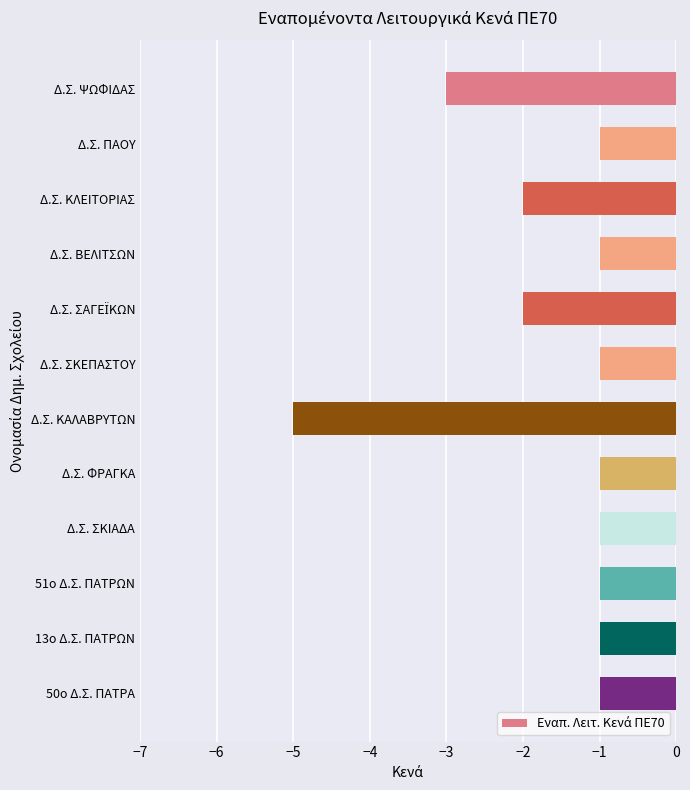

Which has a higher value, Δ.Σ. ΚΛΕΙΤΟΡΙΑΣ or Δ.Σ. ΒΕΛΙΤΣΩΝ?

Δ.Σ. ΒΕΛΙΤΣΩΝ